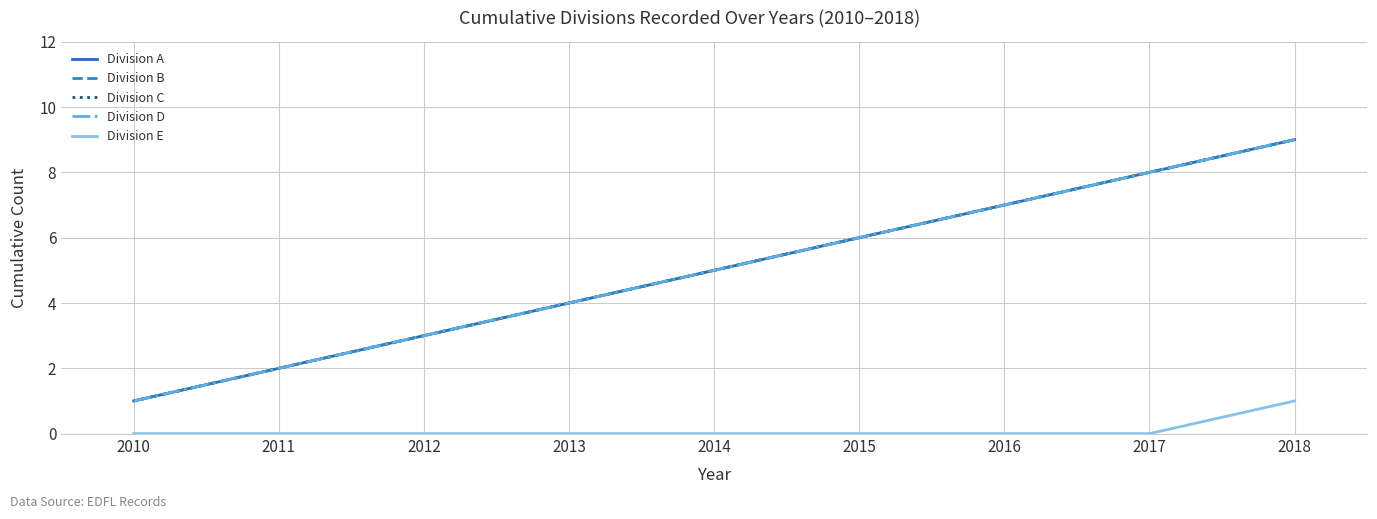

What is the value of the Division A point at the 8th from the left?

8